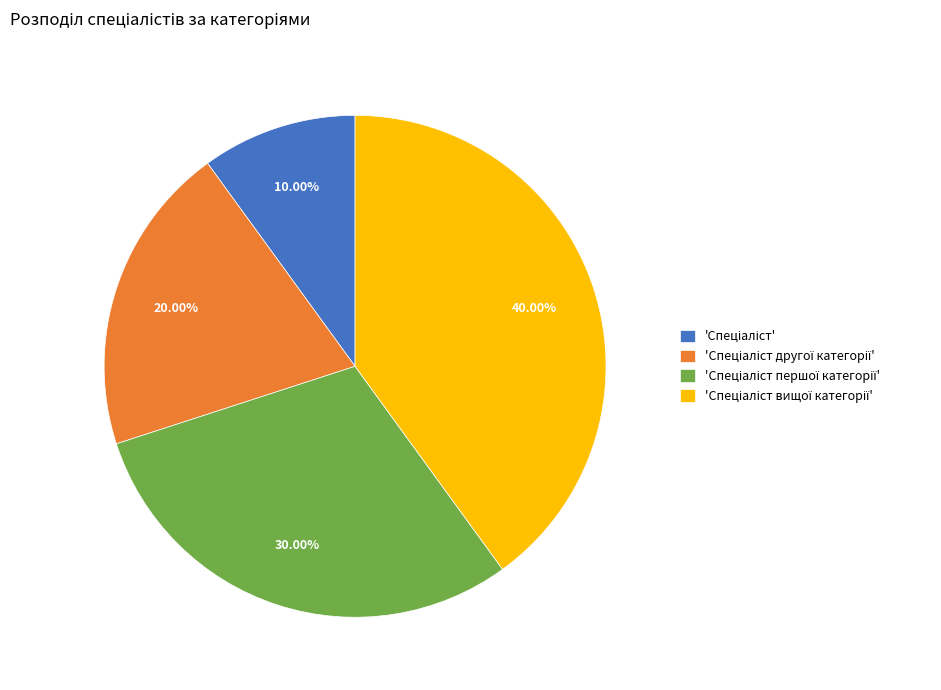

Is there any slice that represents more than half of the pie?

No